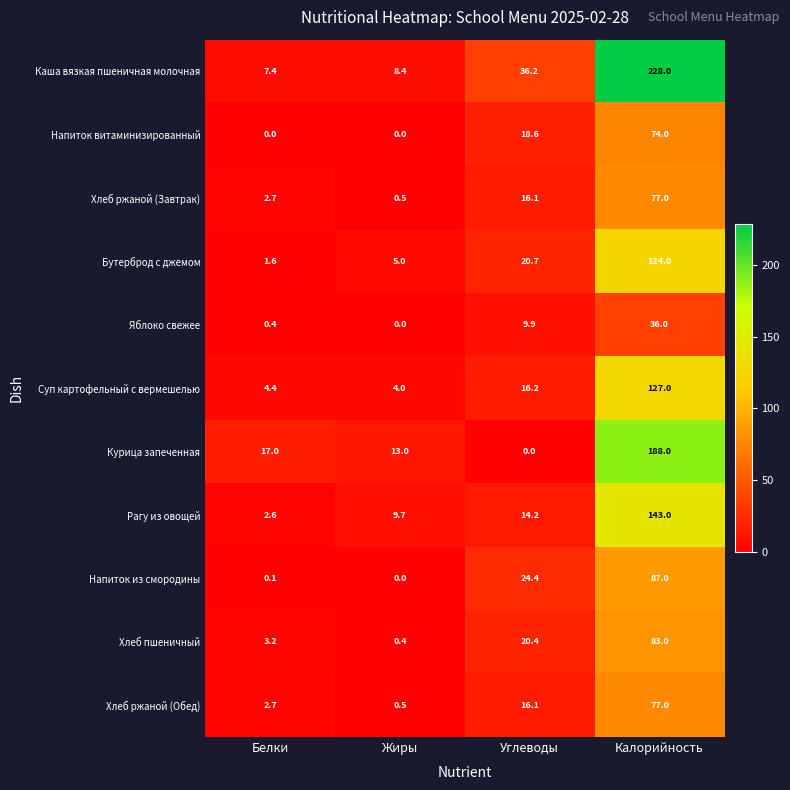

The Суп картофельный с вермешелью series shows 127.0 at Калорийность. True or false?

True